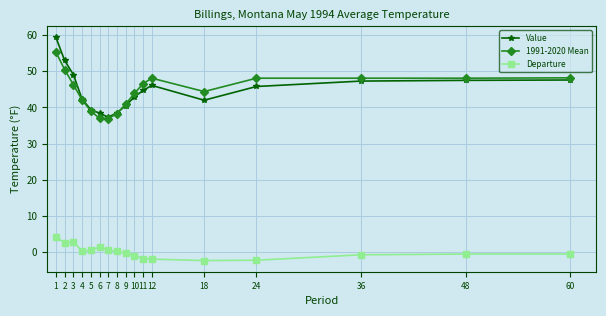

Which series changed the most between 1 and 7?

Value